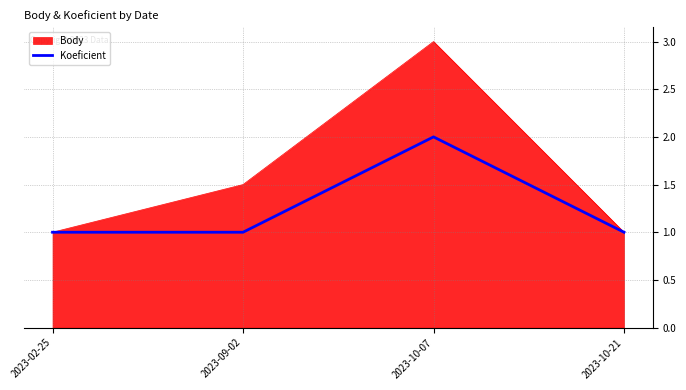

Reading left to right, list all the values displayed in this chart.

Body: 1.0	1.5	3.0	1.0
Koeficient: 1.0	1.0	2.0	1.0